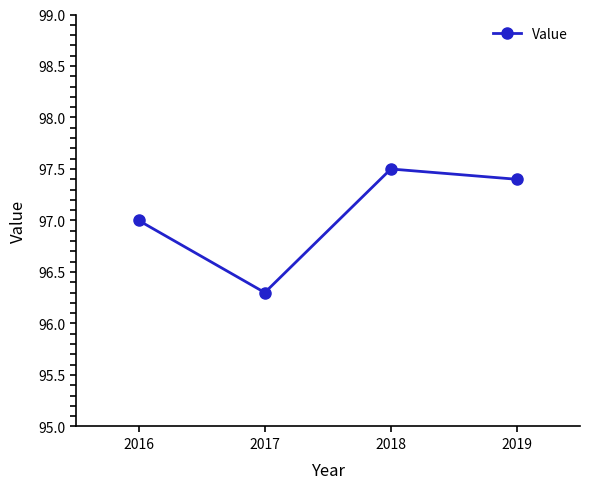

List the labels in order of value, largest first.

2018, 2019, 2016, 2017